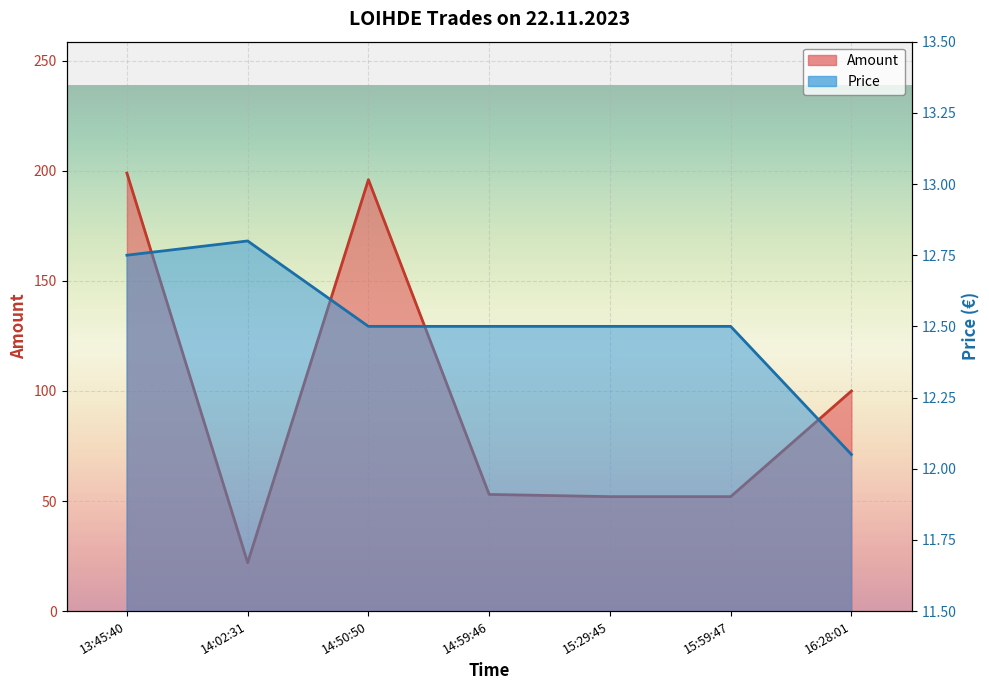

True or false: Amount has more than 0 interior local peaks.

True